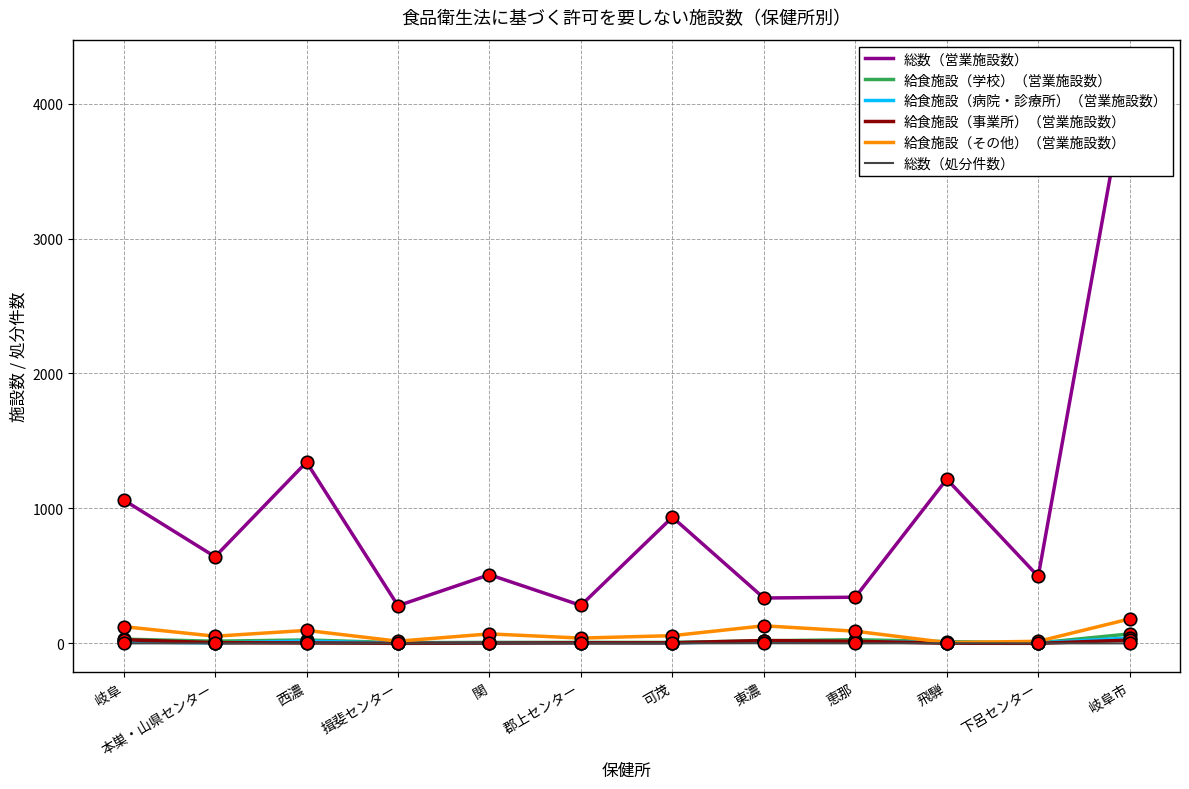

Reading left to right, what are all the values shown in this chart?

総数（営業施設数）: 岐阜=1063	本巣・山県センター=642	西濃=1343	揖斐センター=279	関=509	郡上センター=281	可茂=935	東濃=336	恵那=342	飛騨=1217	下呂センター=496	岐阜市=4261
給食施設（学校）（営業施設数）: 岐阜=31	本巣・山県センター=16	西濃=25	揖斐センター=5	関=7	郡上センター=7	可茂=7	東濃=19	恵那=27	飛騨=13	下呂センター=3	岐阜市=70
給食施設（病院・診療所）（営業施設数）: 岐阜=11	本巣・山県センター=3	西濃=17	揖斐センター=0	関=3	郡上センター=5	可茂=4	東濃=15	恵那=12	飛騨=6	下呂センター=3	岐阜市=40
給食施設（事業所）（営業施設数）: 岐阜=27	本巣・山県センター=5	西濃=3	揖斐センター=0	関=2	郡上センター=4	可茂=4	東濃=21	恵那=15	飛騨=1	下呂センター=0	岐阜市=24
給食施設（その他）（営業施設数）: 岐阜=124	本巣・山県センター=53	西濃=96	揖斐センター=16	関=70	郡上センター=39	可茂=57	東濃=130	恵那=90	飛騨=6	下呂センター=15	岐阜市=181
総数（処分件数）: 岐阜=0	本巣・山県センター=0	西濃=0	揖斐センター=0	関=1	郡上センター=1	可茂=0	東濃=1	恵那=0	飛騨=1	下呂センター=0	岐阜市=0